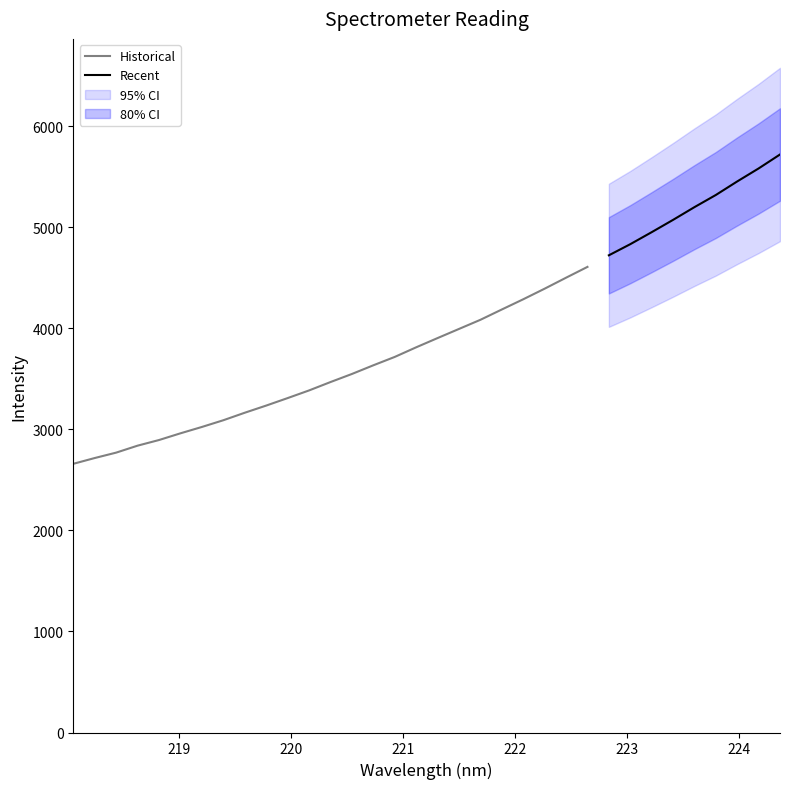

Between 224.1709 and 218.8244, which is larger?

224.1709